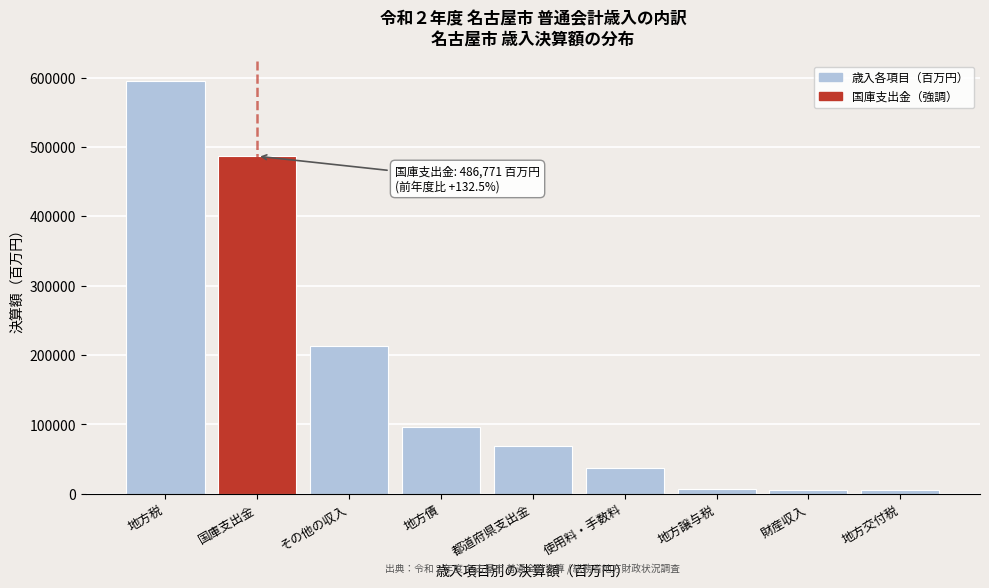

The chart shows a value of 19681 at 都道府県支出金. True or false?

False